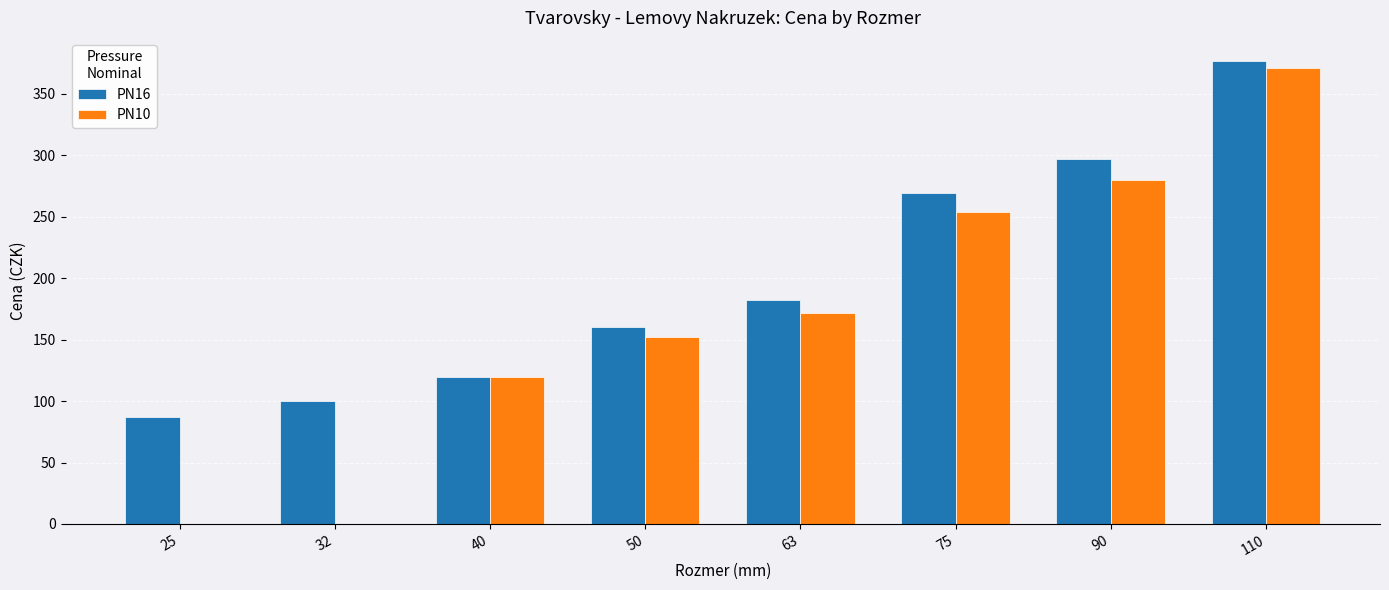

What are all the series names shown in the legend?

PN16, PN10